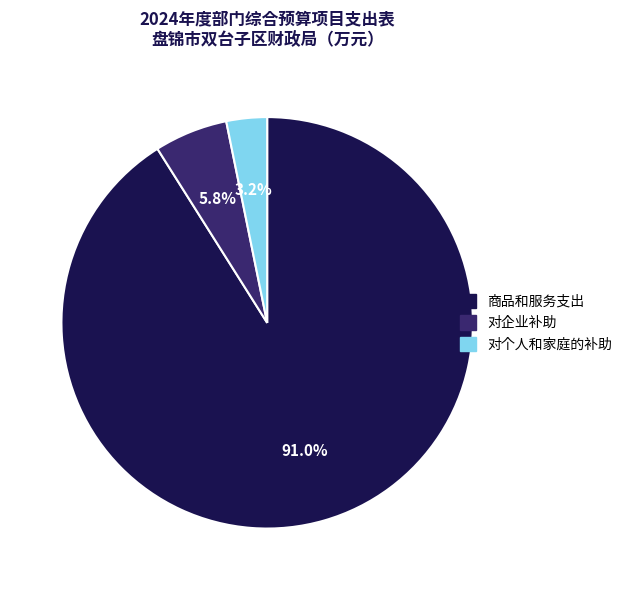

How many segments does this pie chart have?

3